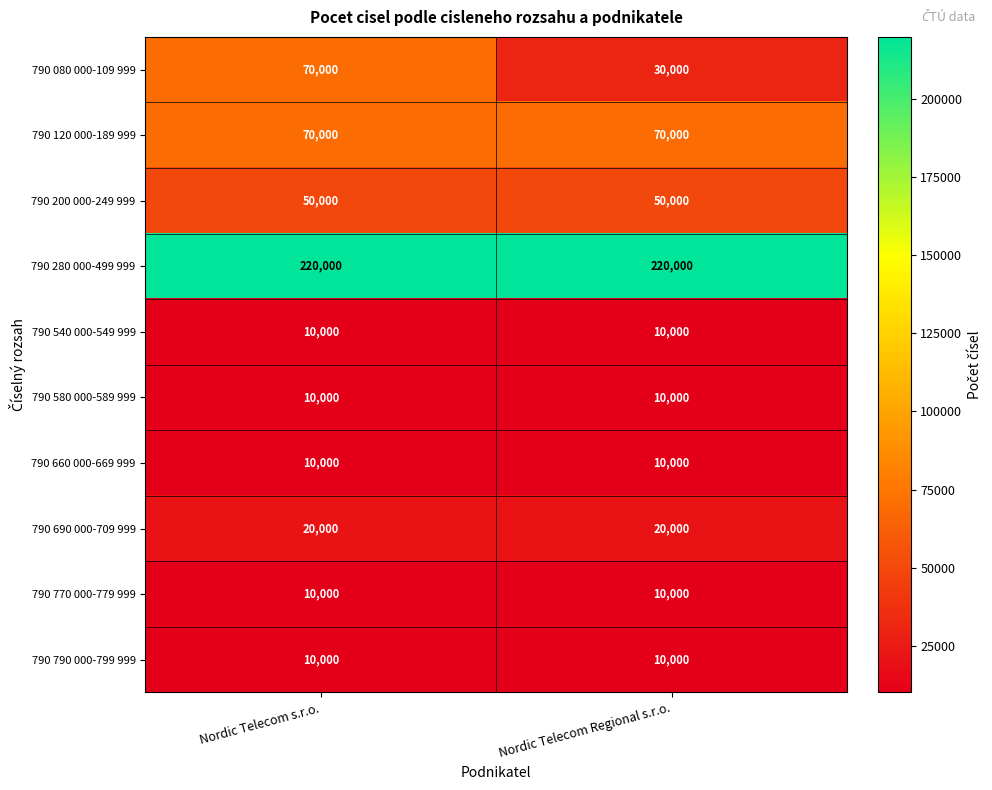

What is the sum of all 790 770 000-779 999 values?

20000